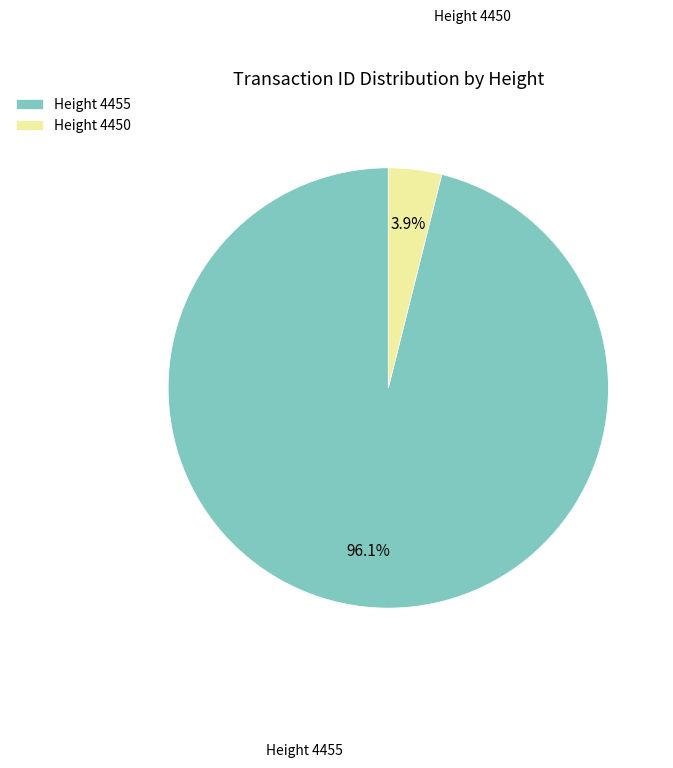

Rank the categories by value from lowest to highest.

Height 4450, Height 4455